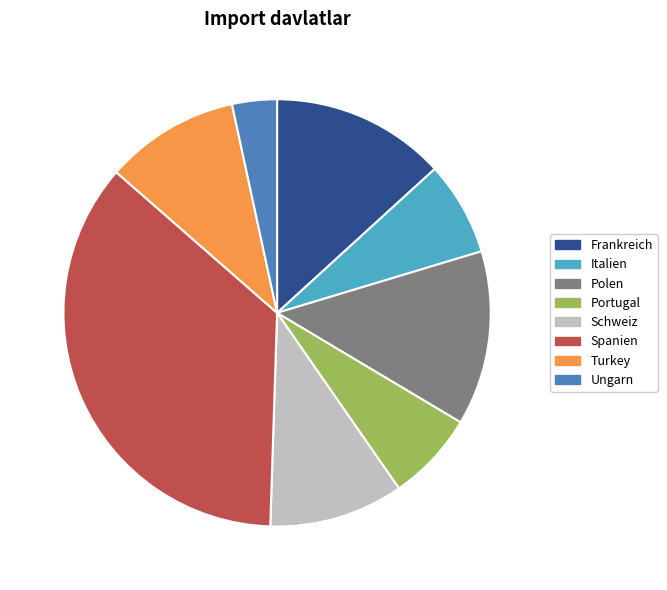

Which has a higher value, Italien or Polen?

Polen